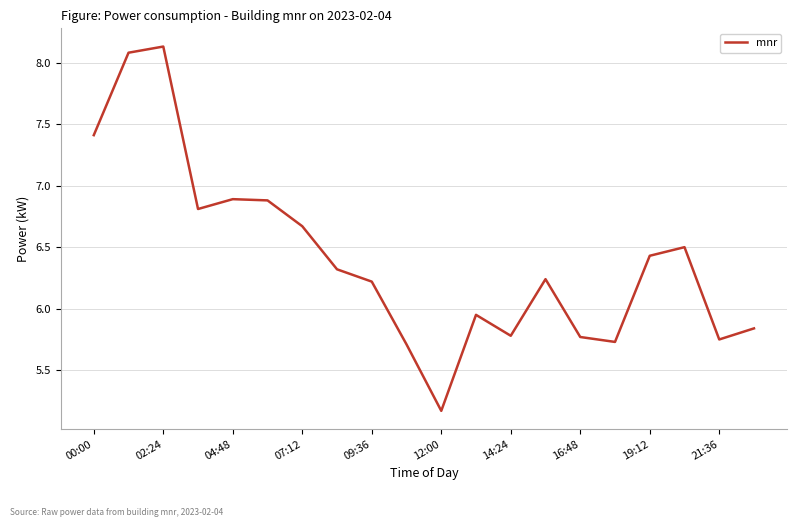

What is the difference between the maximum and minimum values?

3.0